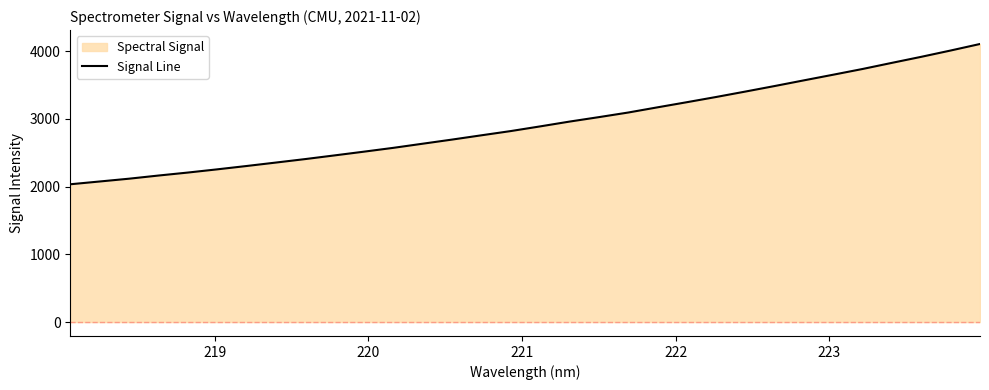

What is the average value?

2931.7